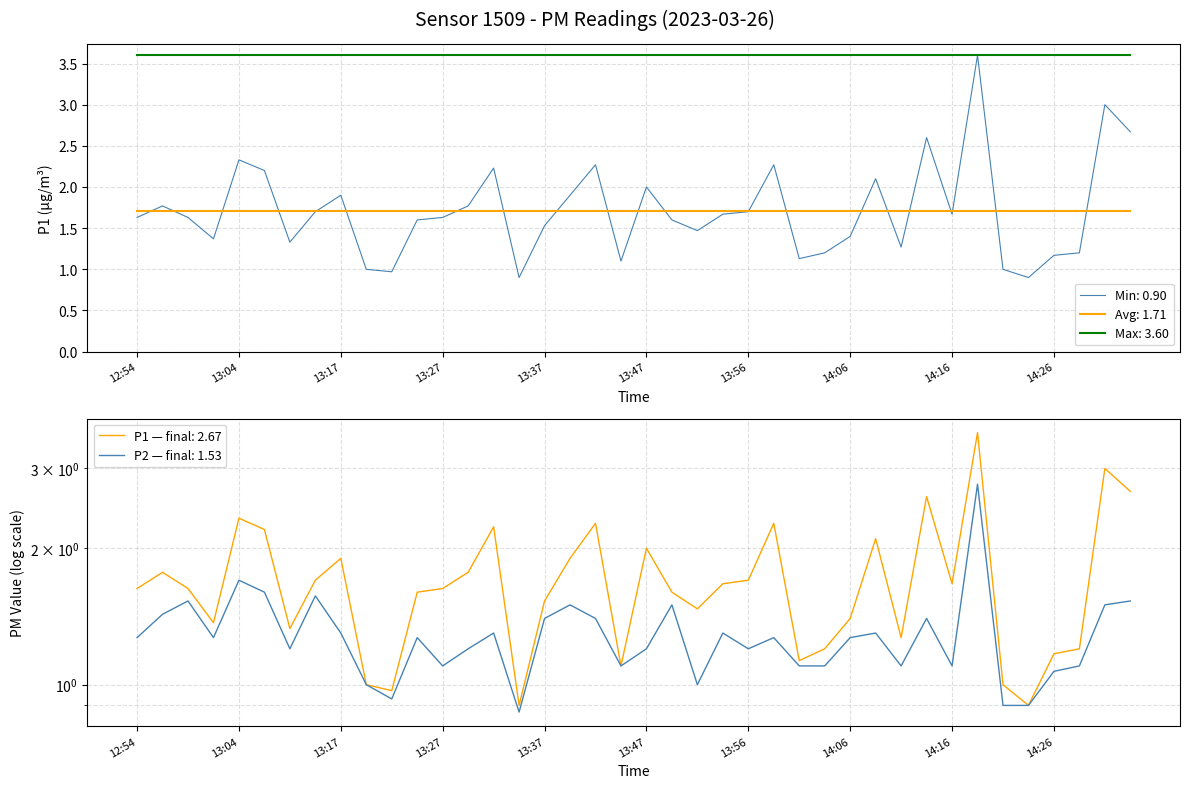

Is it true that Max: 3.60 equals 5.2 at 14:26?

False